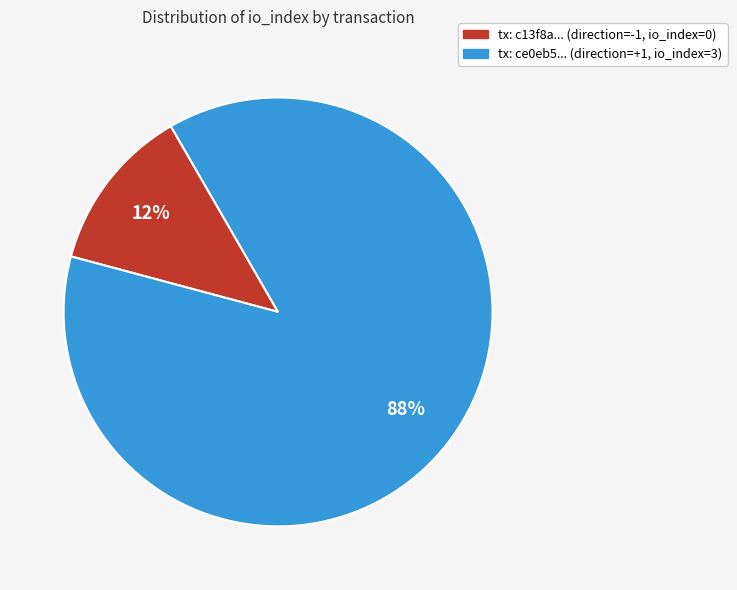

Is there any slice that represents more than half of the pie?

Yes